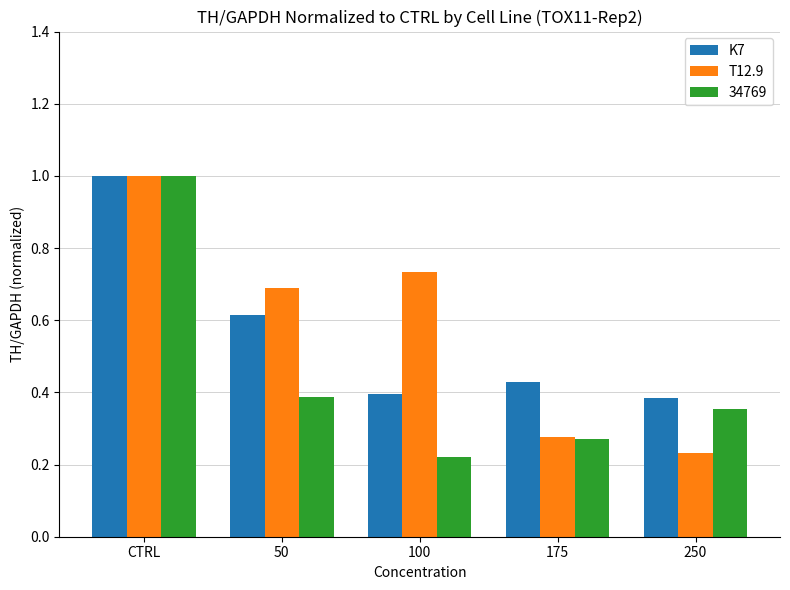

At how many categories does at least one series exceed 0?

5